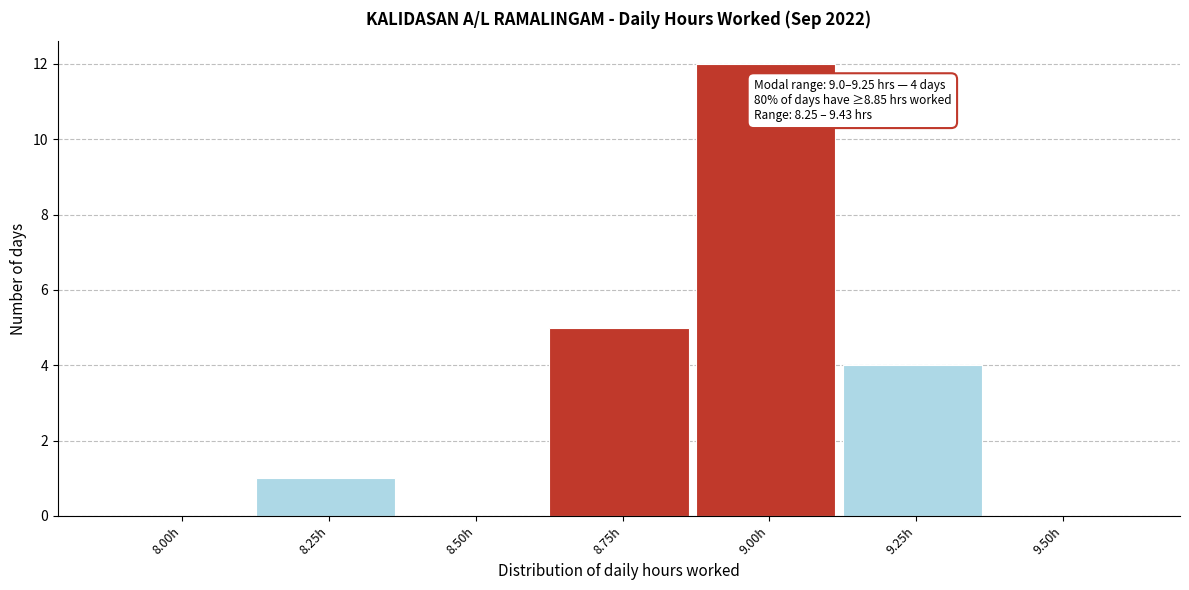

Reading right to left, list all the values displayed in this chart.

9.50h=0	9.25h=4	9.00h=12	8.75h=5	8.50h=0	8.25h=1	8.00h=0